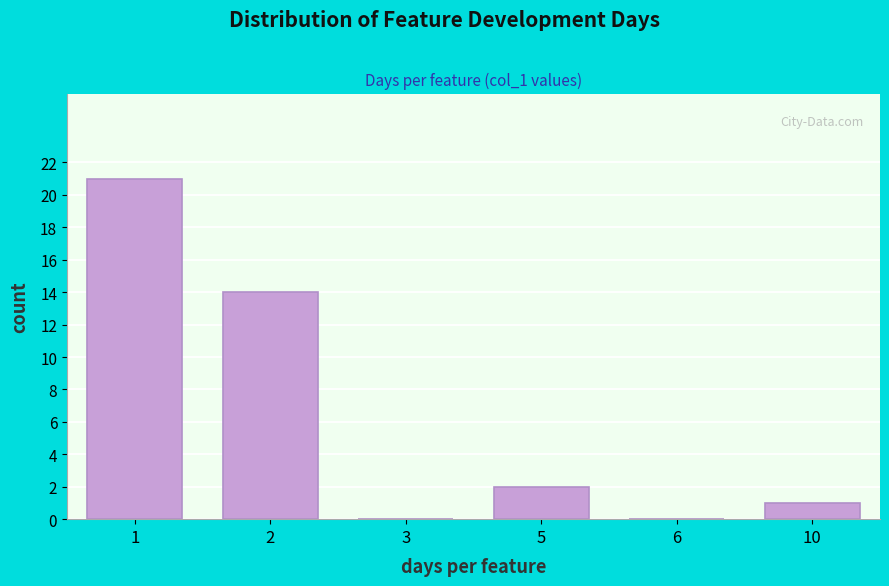

Reading left to right, what are all the values shown in this chart?

1=21	2=14	3=0	5=2	6=0	10=1